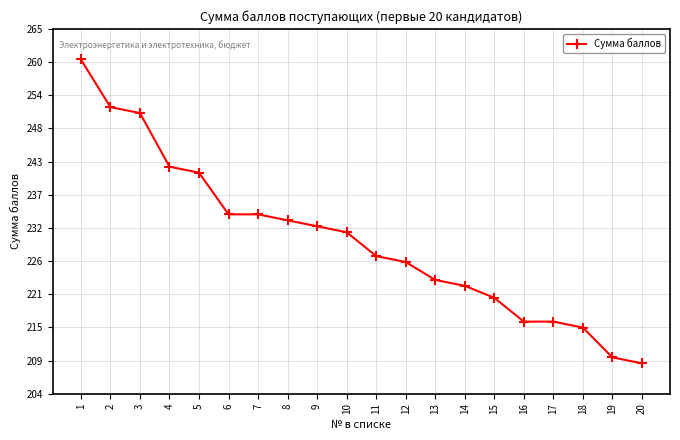

How many series are shown in this chart?

1